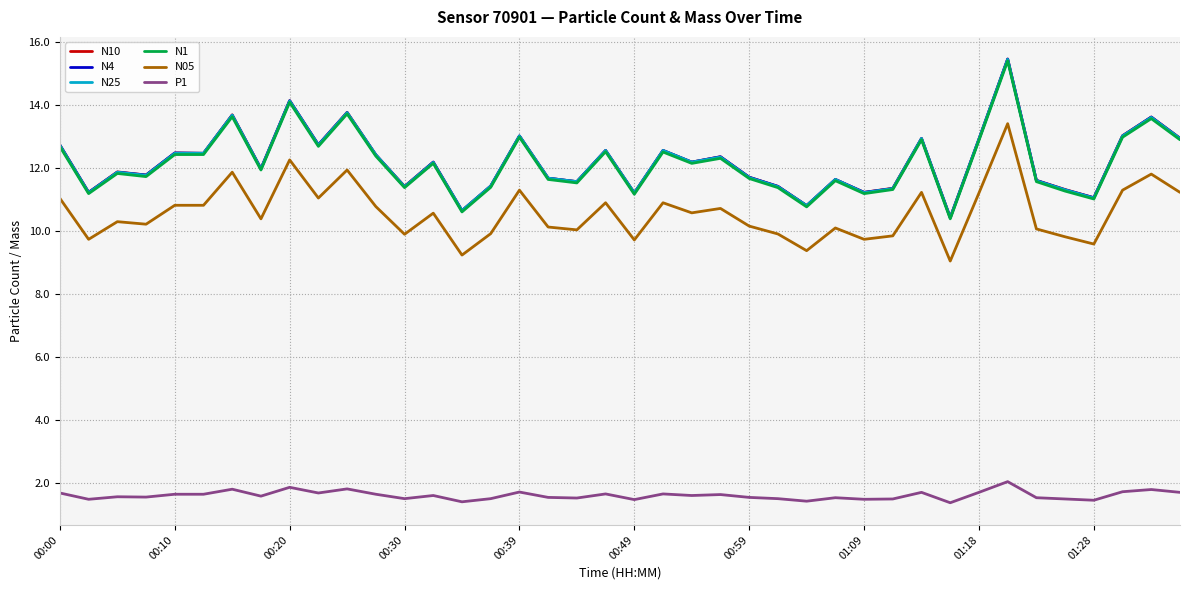

What is the smallest value displayed?

1.4